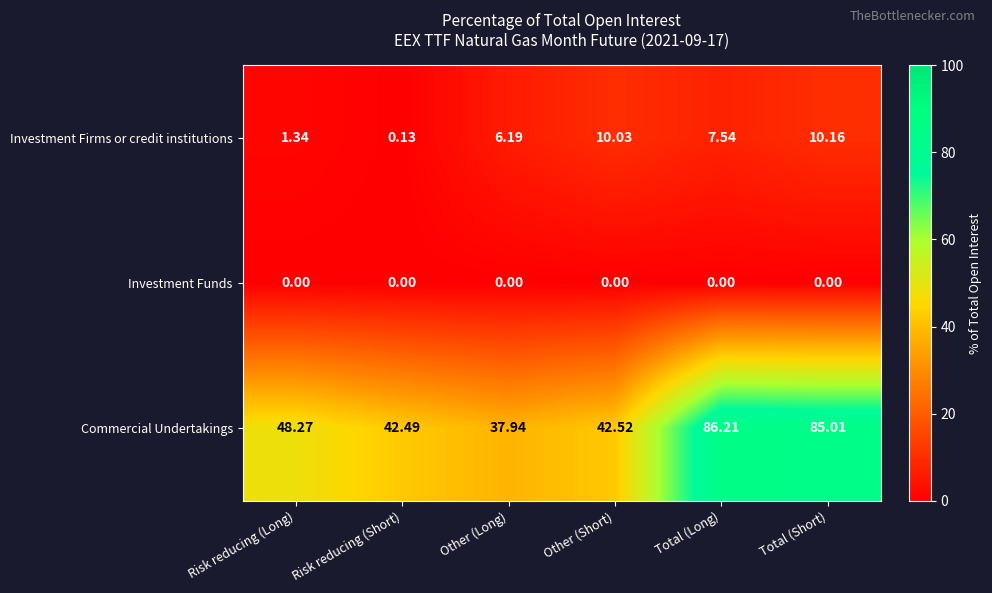

Which label corresponds to the largest value in the chart?

Total (Long)